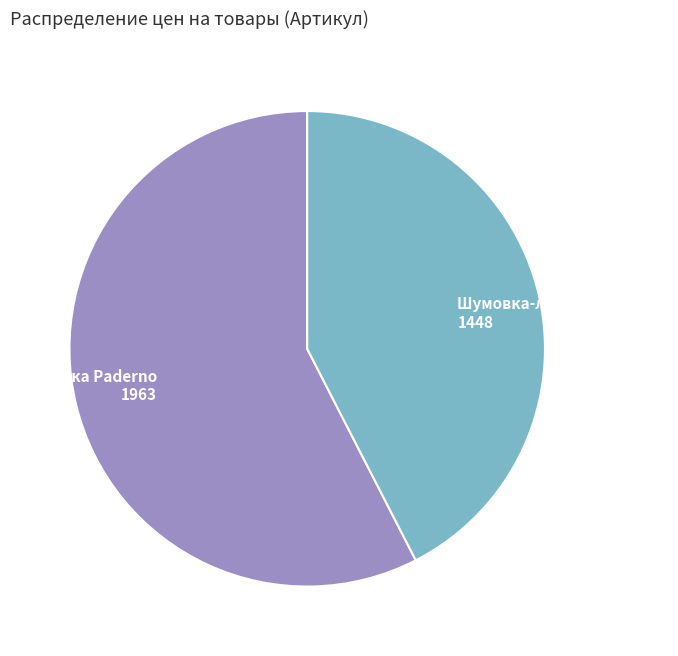

Does any single category account for the majority?

Yes